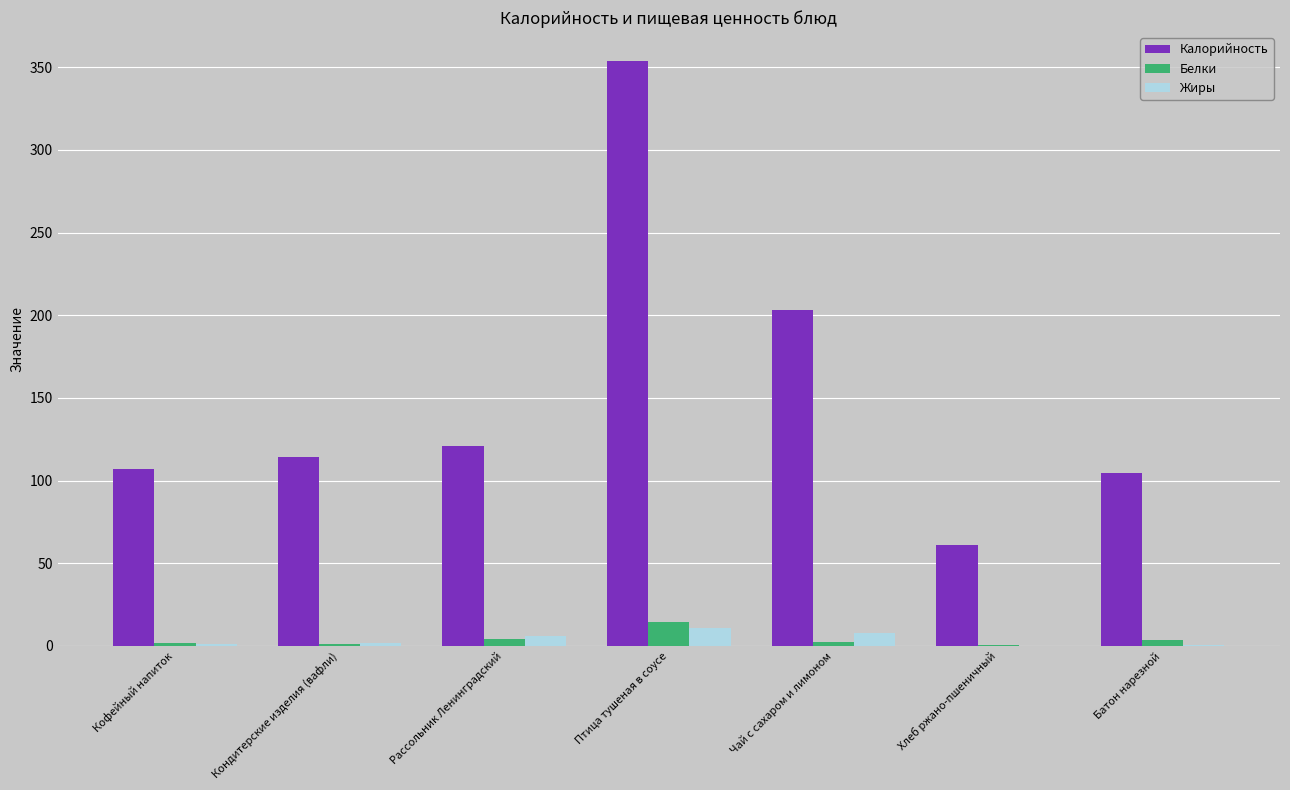

The value of Белки at Чай с сахаром и лимоном is 2.6. True or false?

True